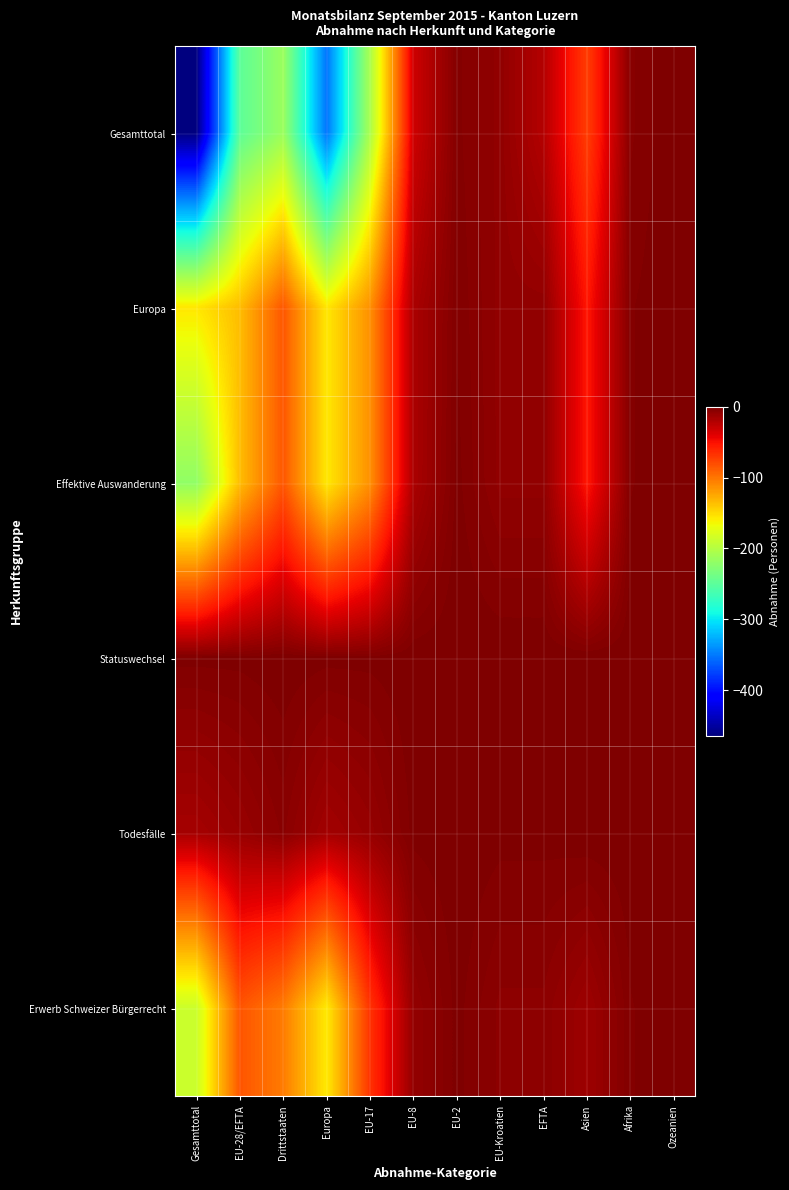

What is the spread (max minus min) of values at Afrika?

4